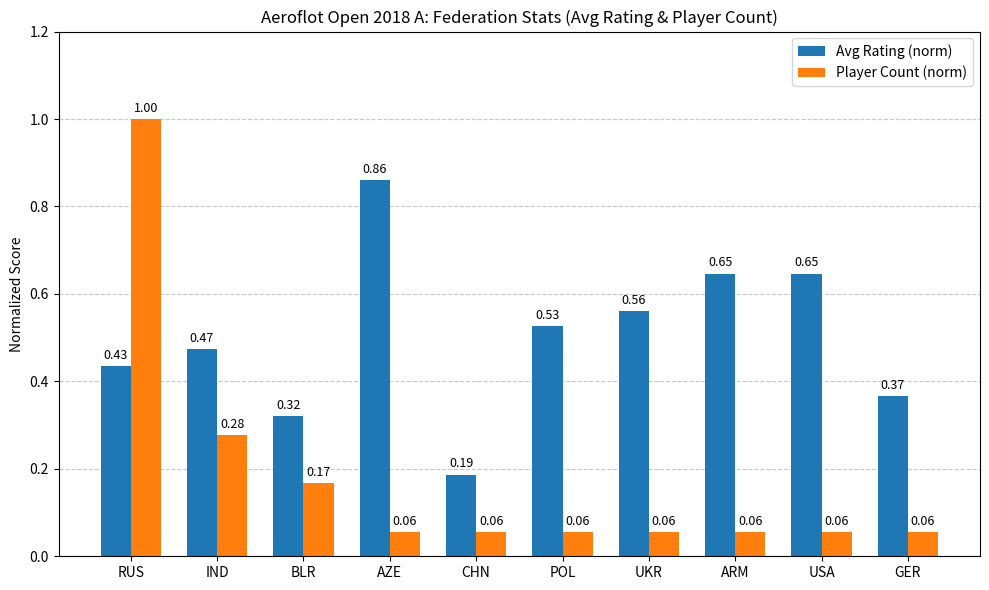

Between RUS and ARM, which series saw the biggest shift?

Player Count (norm)